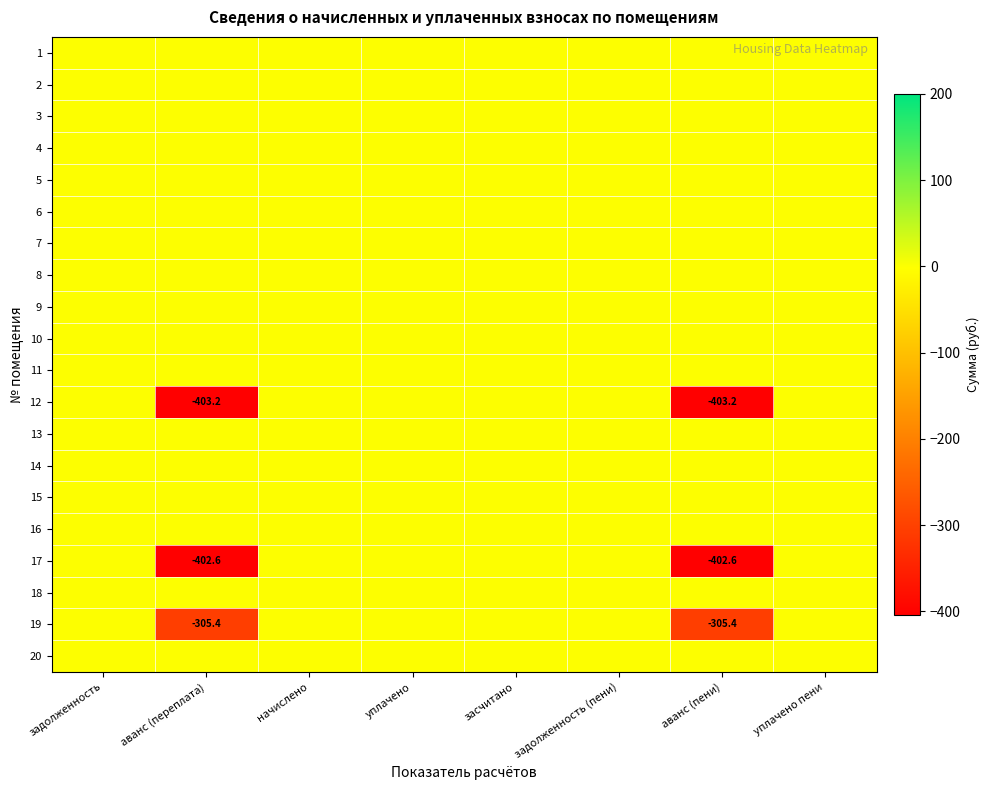

The 17 series shows -276.8 at аванс (пени). True or false?

False